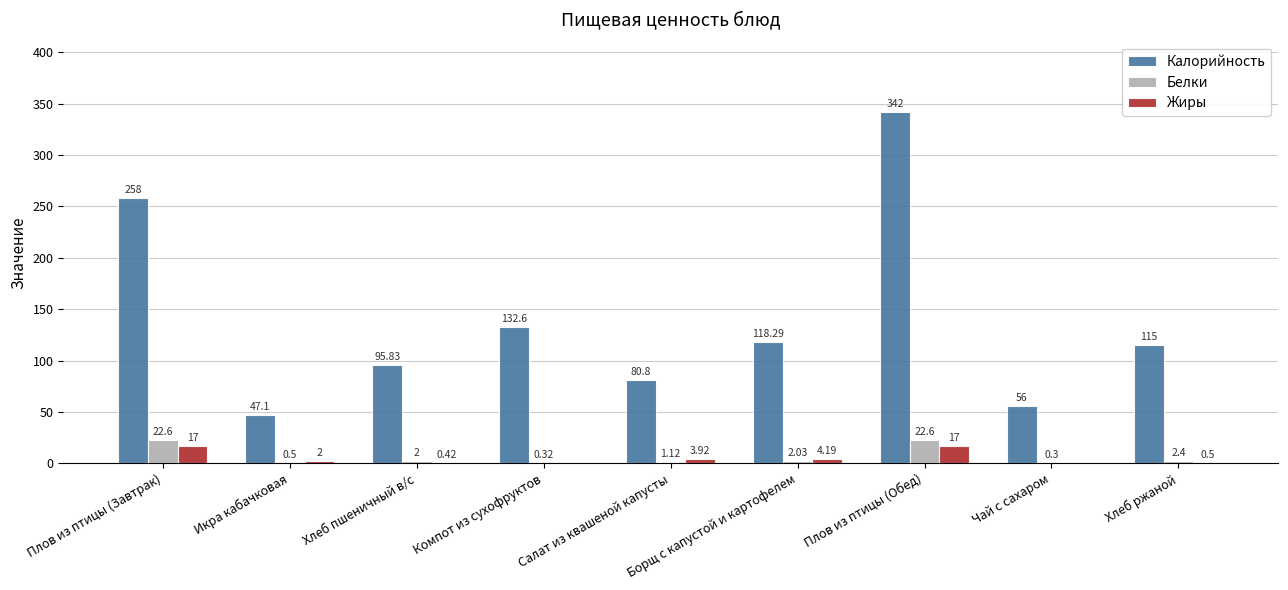

What is the sum of the Жиры values at Плов из птицы (Обед) and Хлеб пшеничный в/с?

17.4